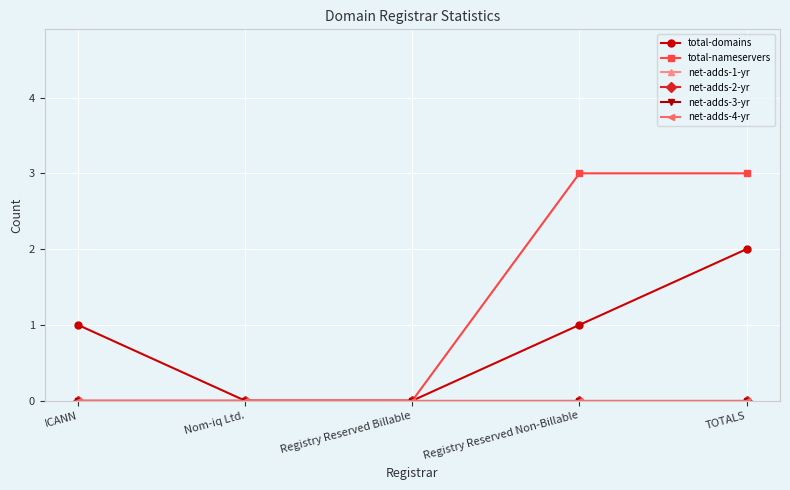

True or false: net-adds-1-yr and total-domains intersect in this chart.

False